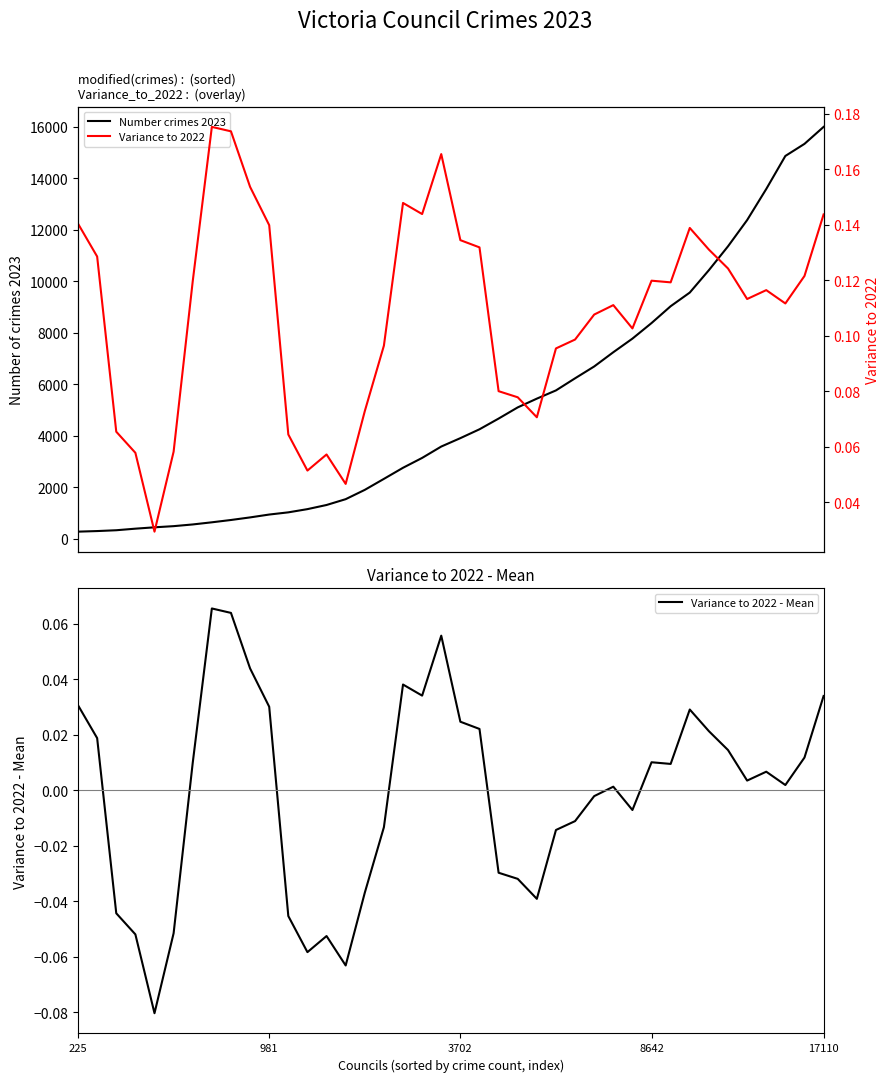

Is this an area chart (filled region under the line)?

No